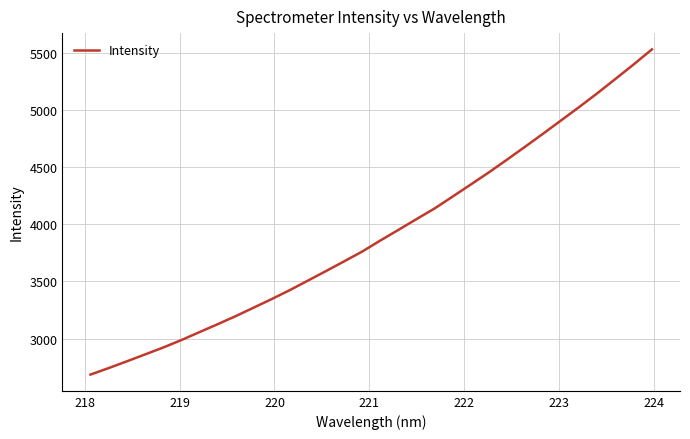

What is the maximum value shown in the chart?

5527.9